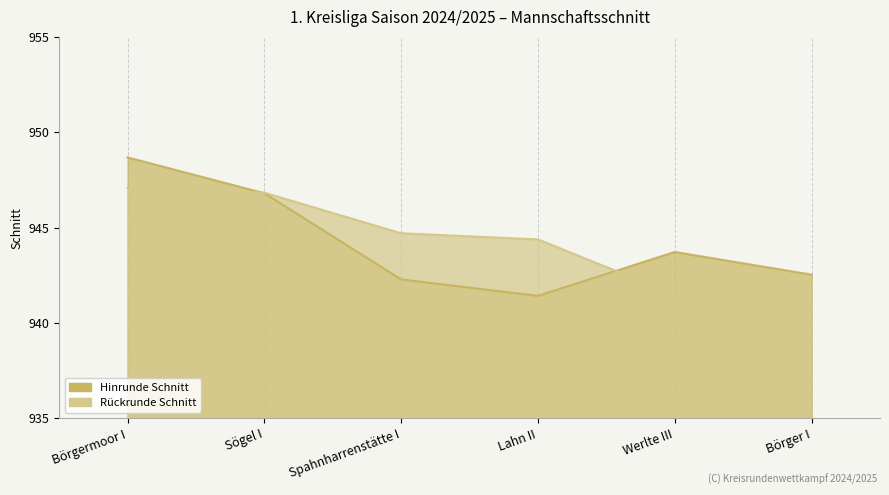

What is the sum of the Hinrunde Schnitt values at Sögel I and Spahnharrenstätte I?

1889.1